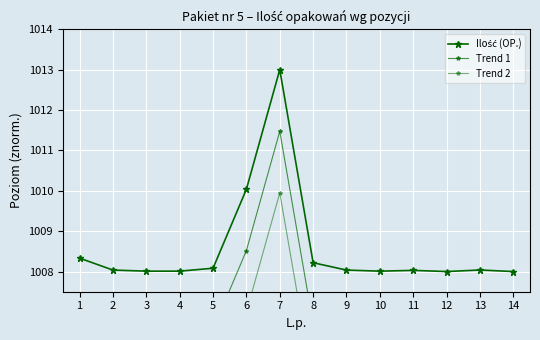

At which category does Trend 1 reach its first local valley?

10